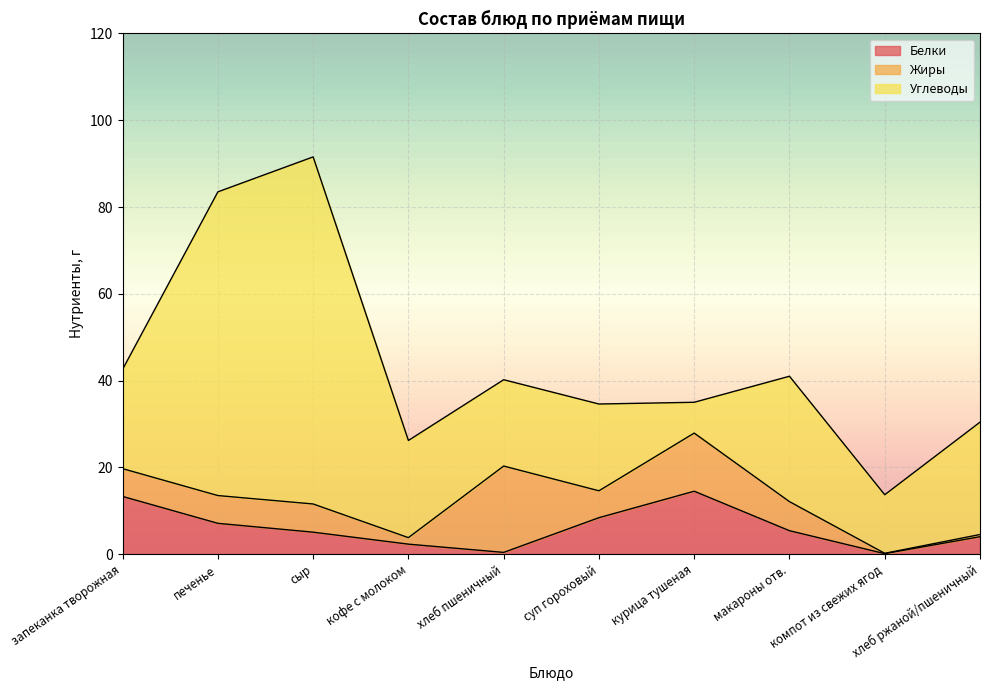

How many times do Углеводы and Жиры cross each other?

2